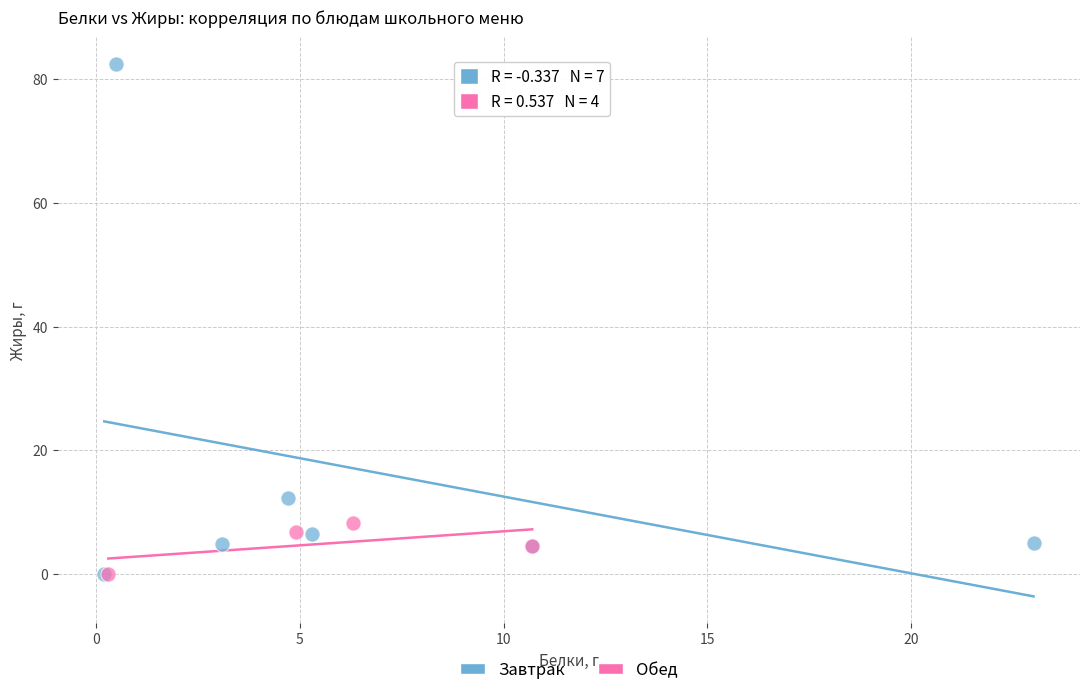

Which series contains the highest Y value?

Завтрак